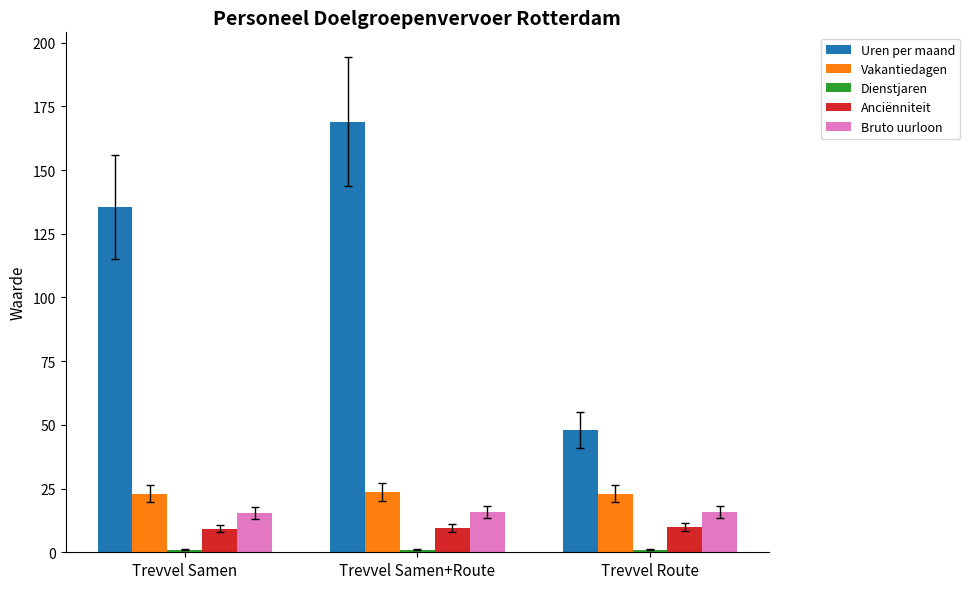

Are the bars grouped side by side (vs. stacked)?

Yes